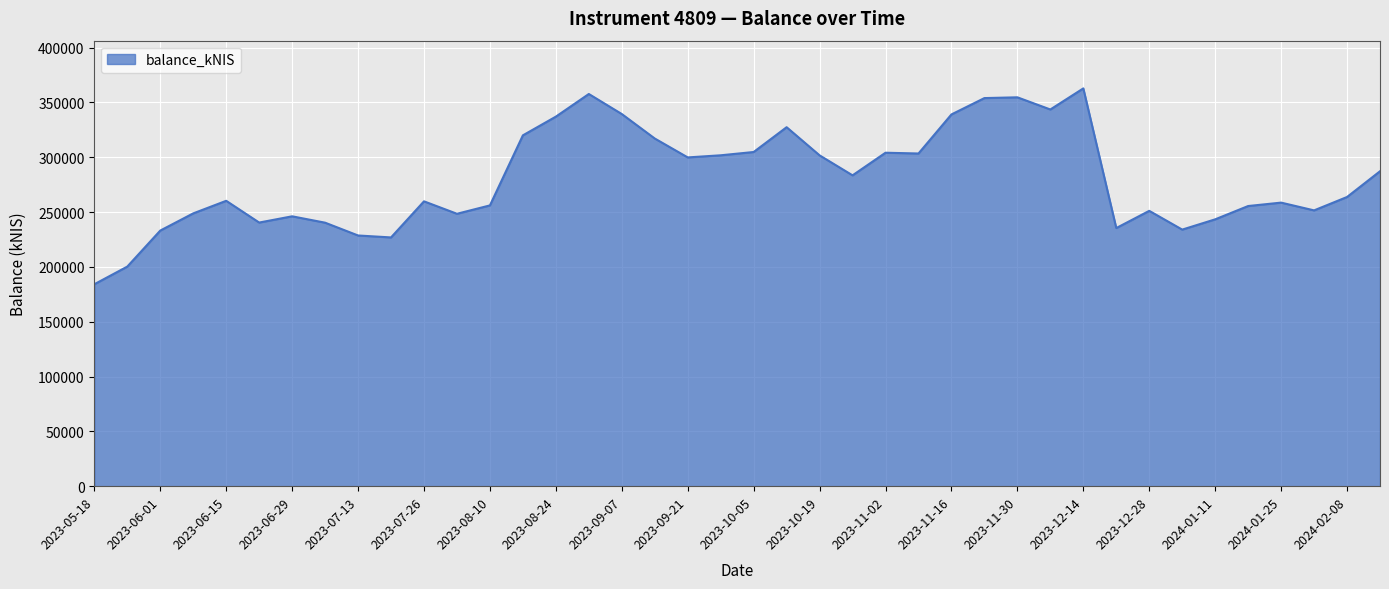

What is the difference between the maximum and minimum values?

178609.0